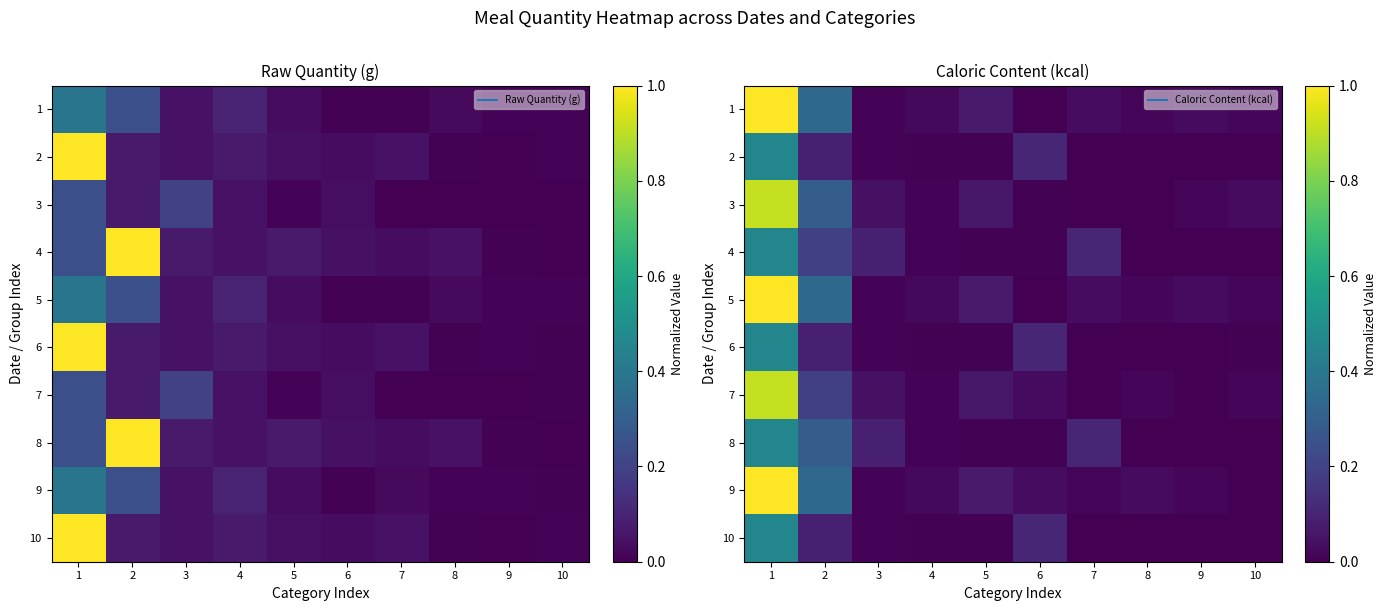

What is the spread (max minus min) of values at 6?

0.1